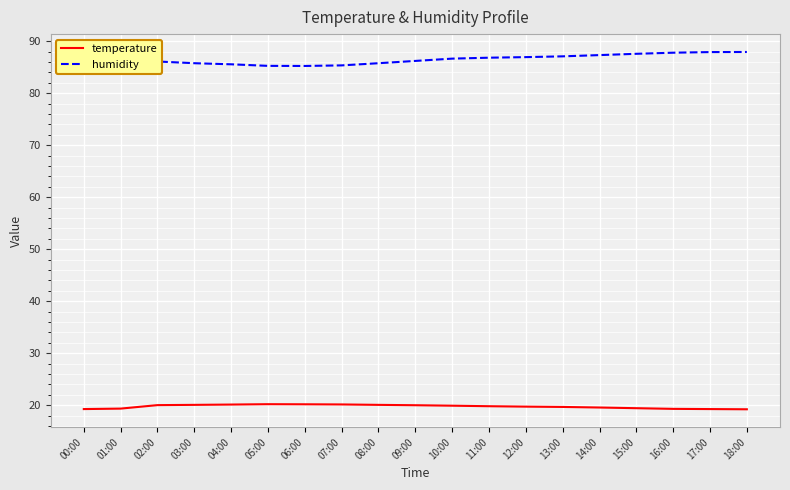

What is the maximum value for temperature?

20.2